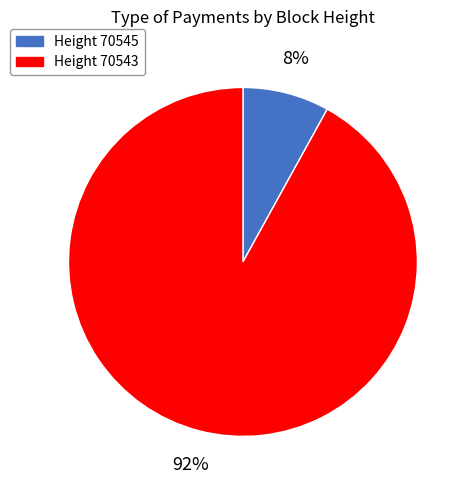

How many segments does this pie chart have?

2